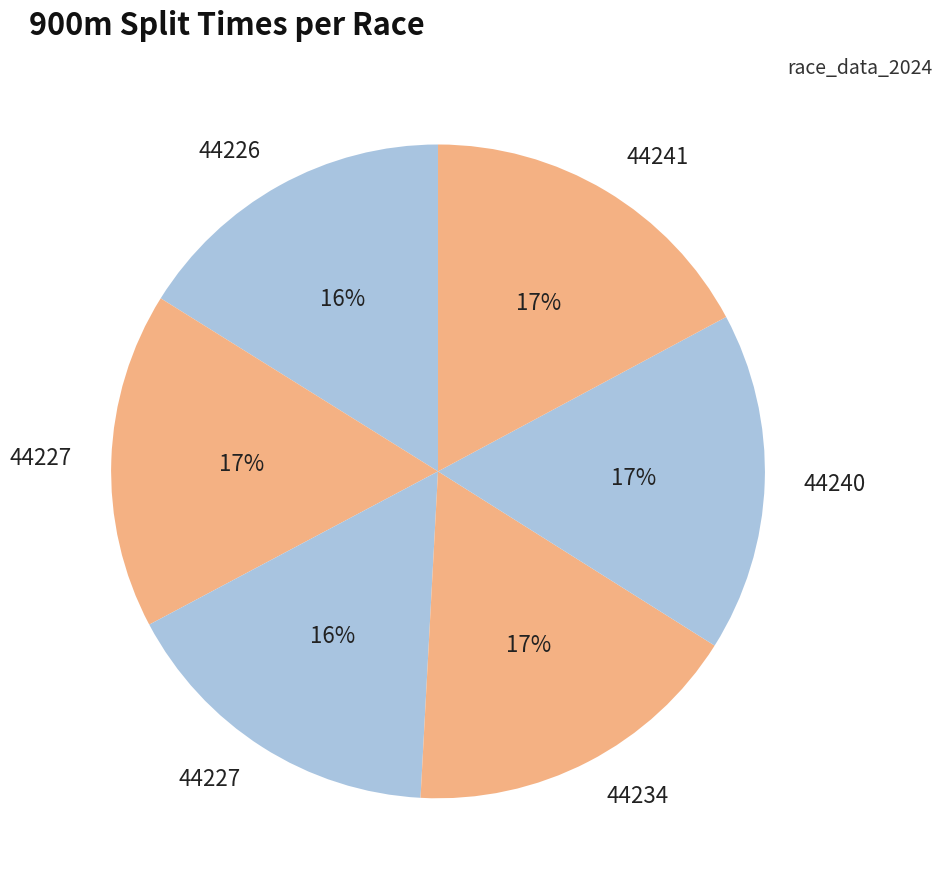

Which category has the biggest portion of the pie?

44241